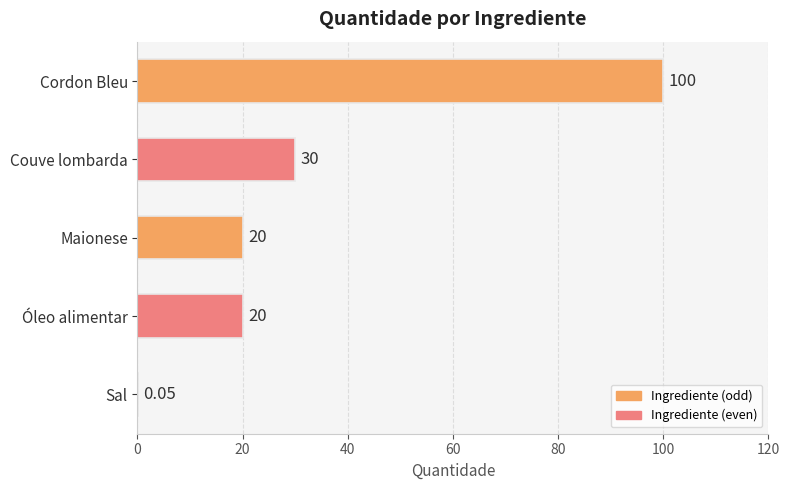

Between Óleo alimentar and Couve lombarda, which is larger?

Couve lombarda